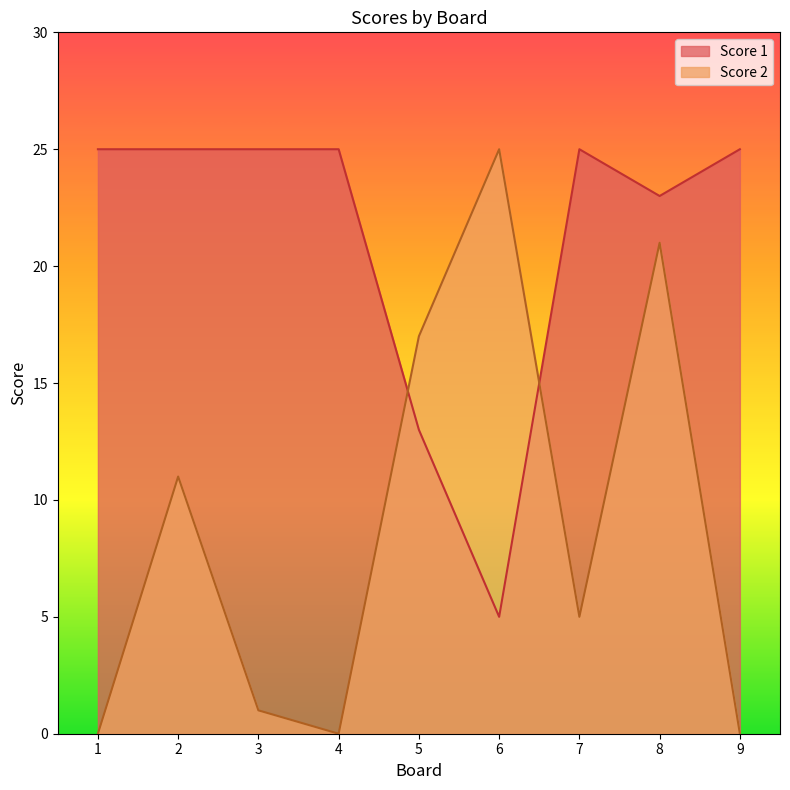

What is the total value across all series at 1?

25